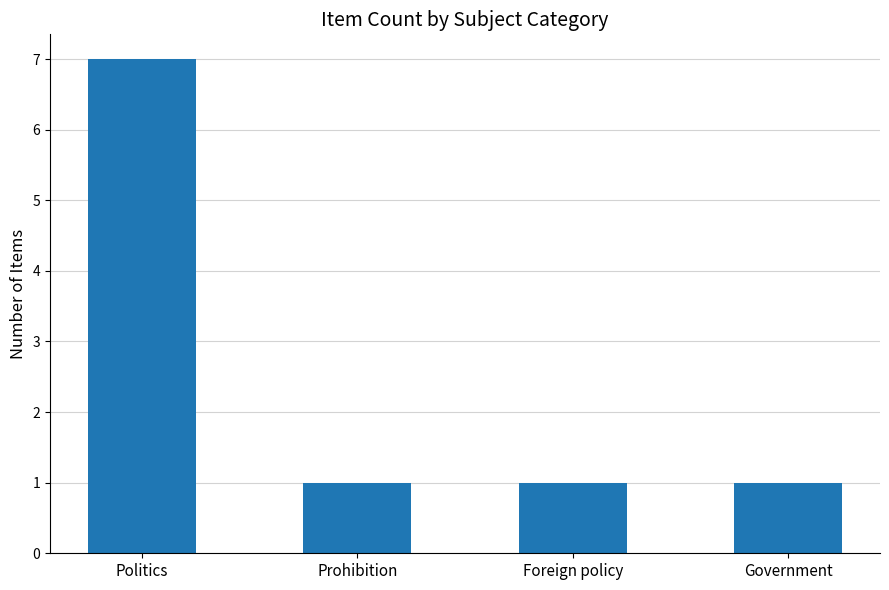

Count the number of categories in the chart.

4